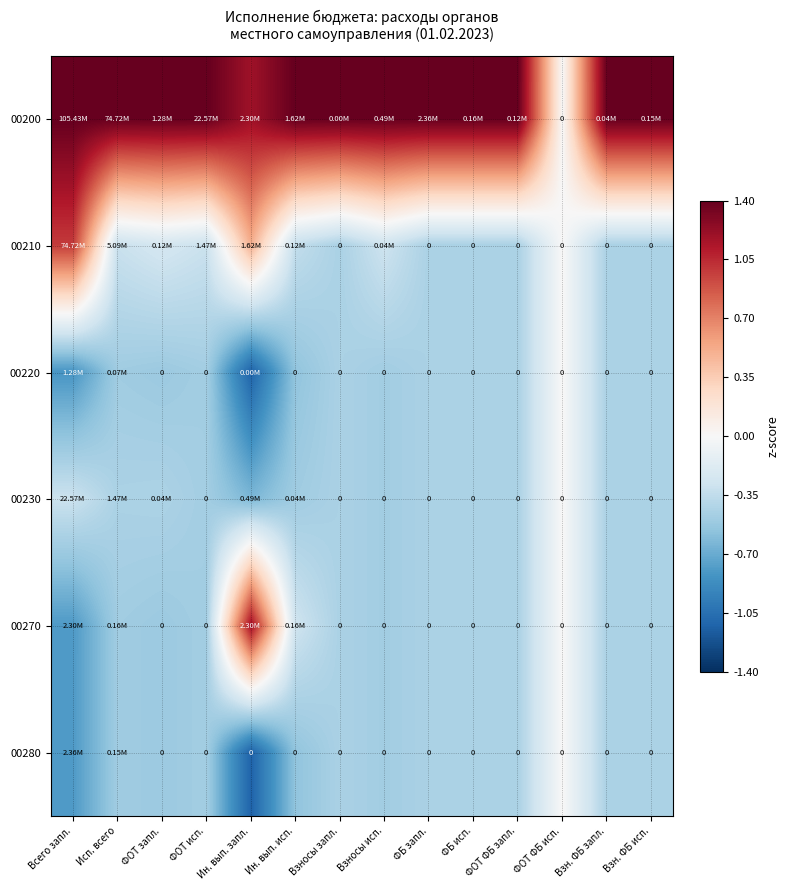

Is it true that 00270 equals -0.4 at Взн. ФБ исп.?

True